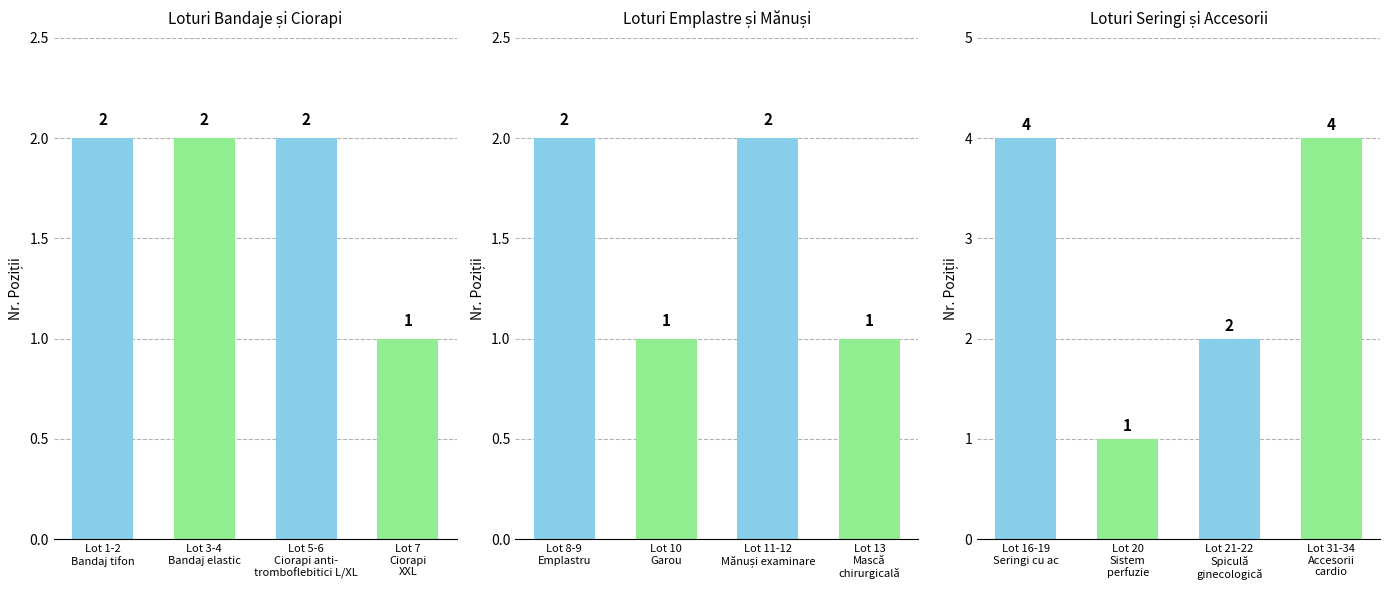

Rank the series at Lot 1-2
Bandaj tifon from lowest to highest value.

Loturi Bandaje și Ciorapi, Loturi Emplastre și Mănuși, Loturi Seringi și Accesorii